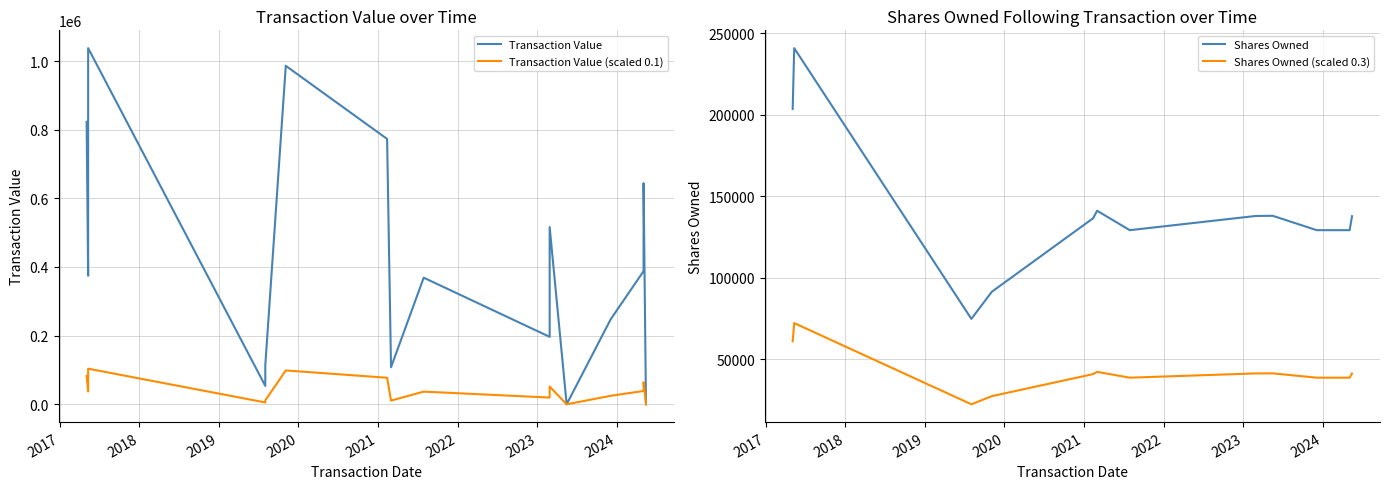

How many categories are shown in the chart?

16